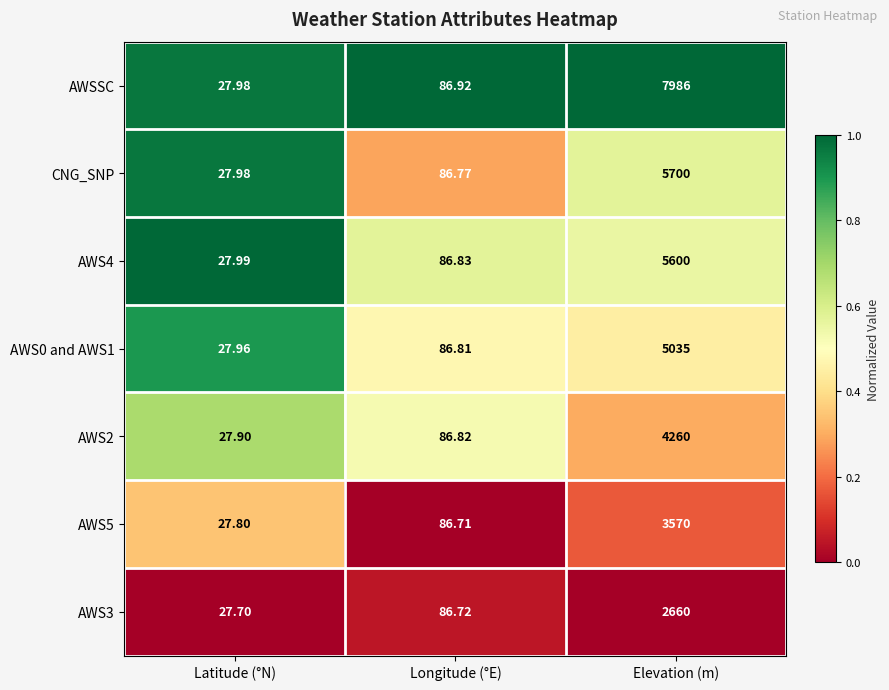

Which series has the largest range (max minus min)?

AWSSC